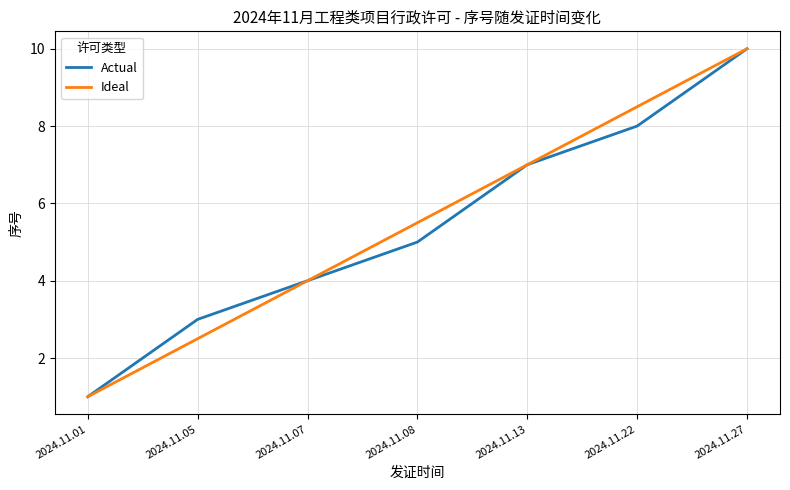

List the labels in order of Actual value, smallest first.

2024.11.01, 2024.11.05, 2024.11.07, 2024.11.08, 2024.11.13, 2024.11.22, 2024.11.27